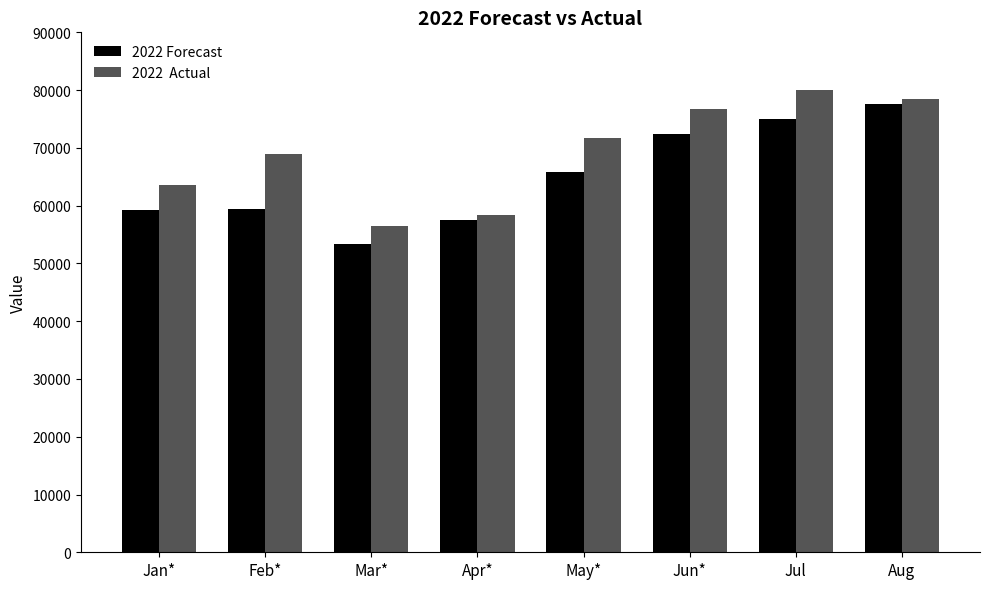

How many bars are there in each group?

2